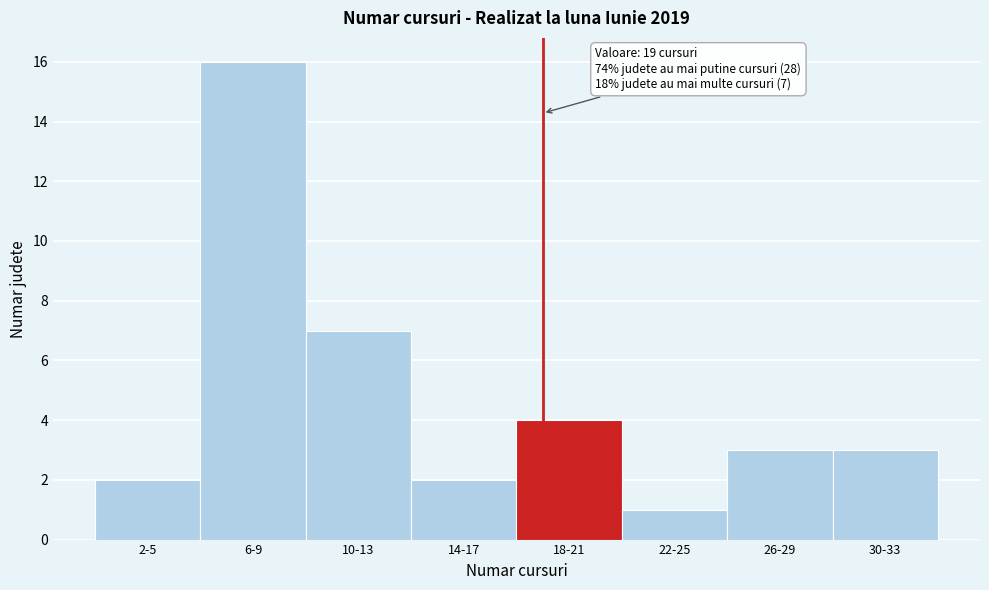

Reading right to left, extract all data points from this chart.

3	3	1	4	2	7	16	2